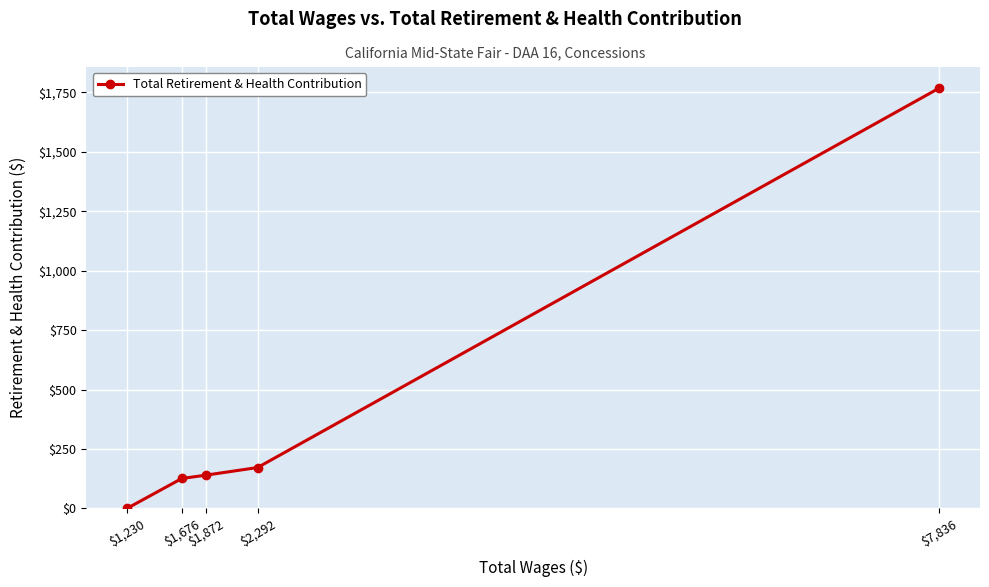

How many values are above zero?

4